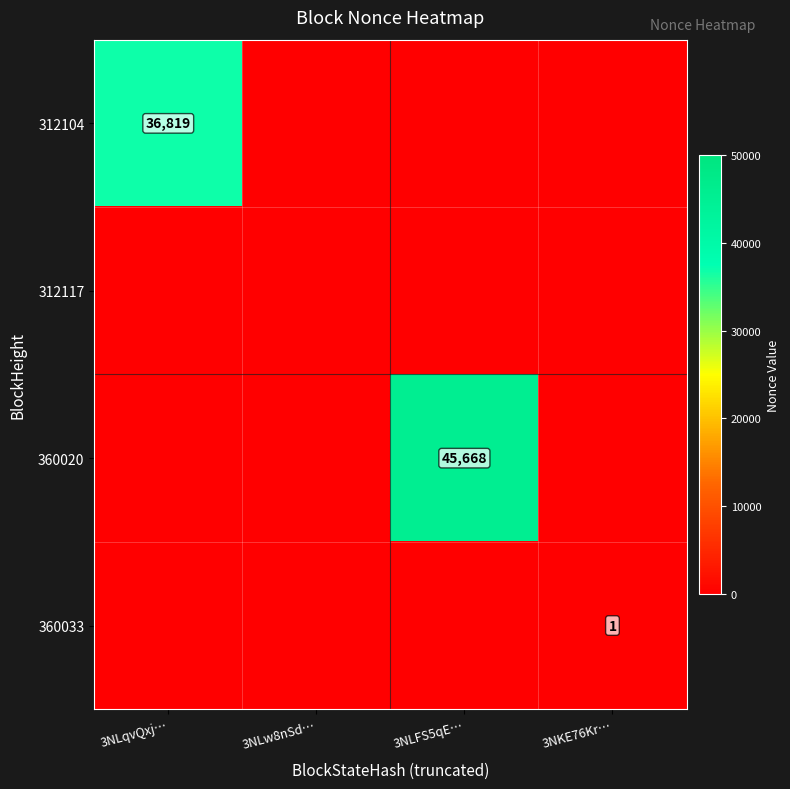

Which series has the widest spread of values?

360020